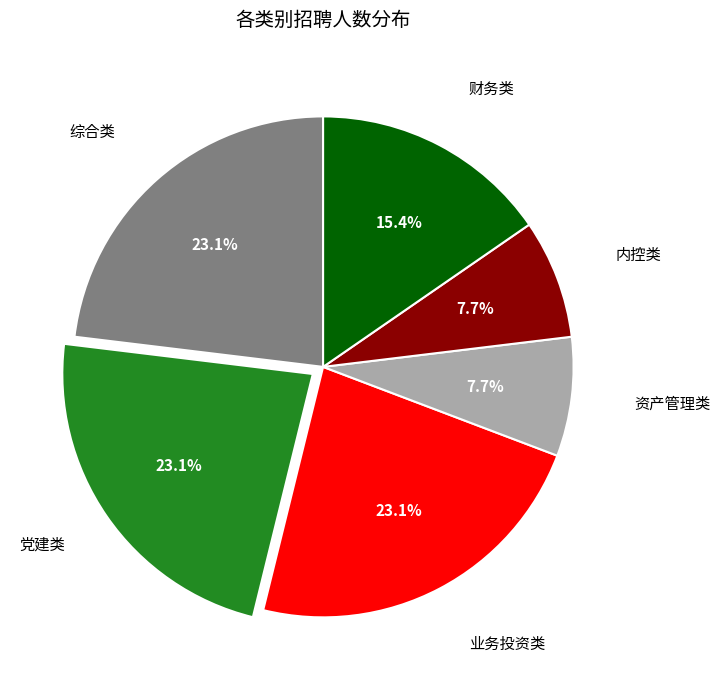

Is there any slice that represents more than half of the pie?

No